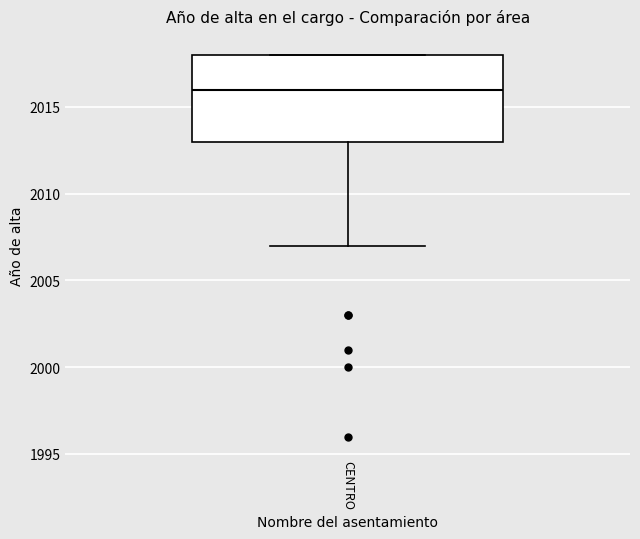

Where is the upper edge of the box for CENTRO on the y-axis? The values are not printed on the chart, so give them approximately, as read against the axis.

2018